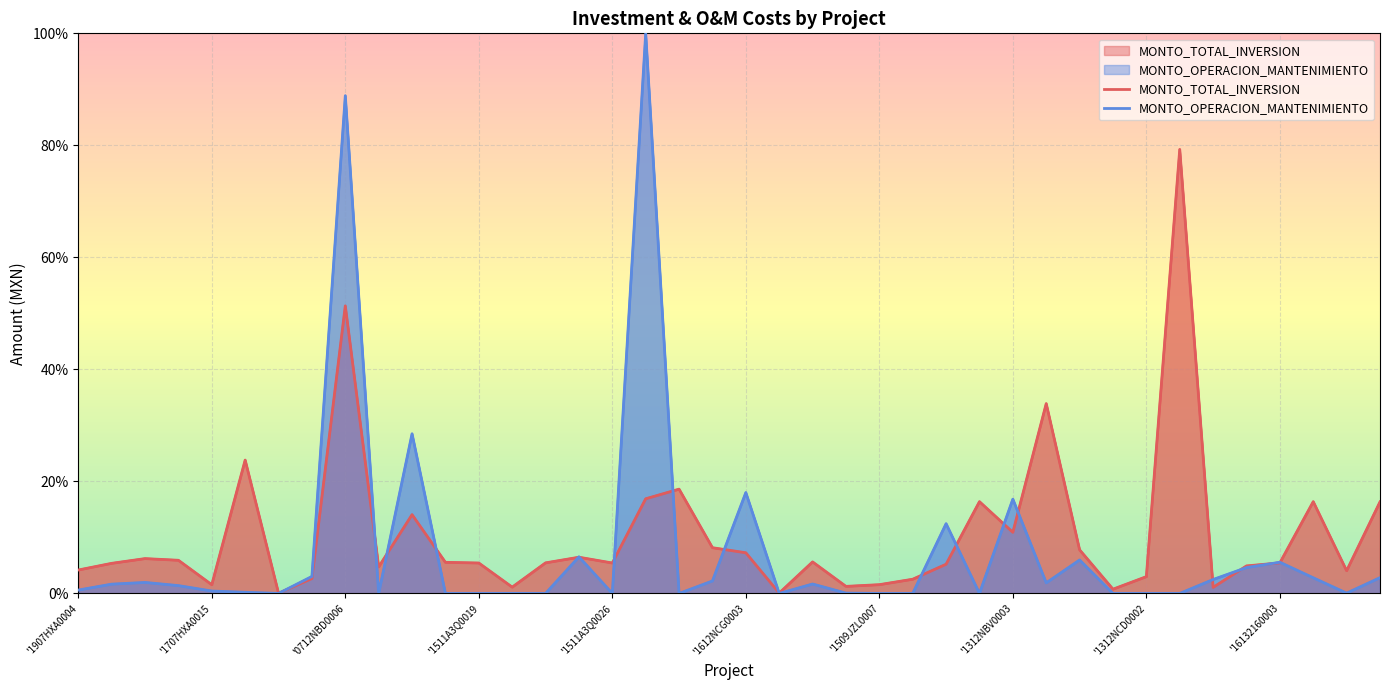

True or false: MONTO_TOTAL_INVERSION and MONTO_OPERACION_MANTENIMIENTO cross at least once.

True